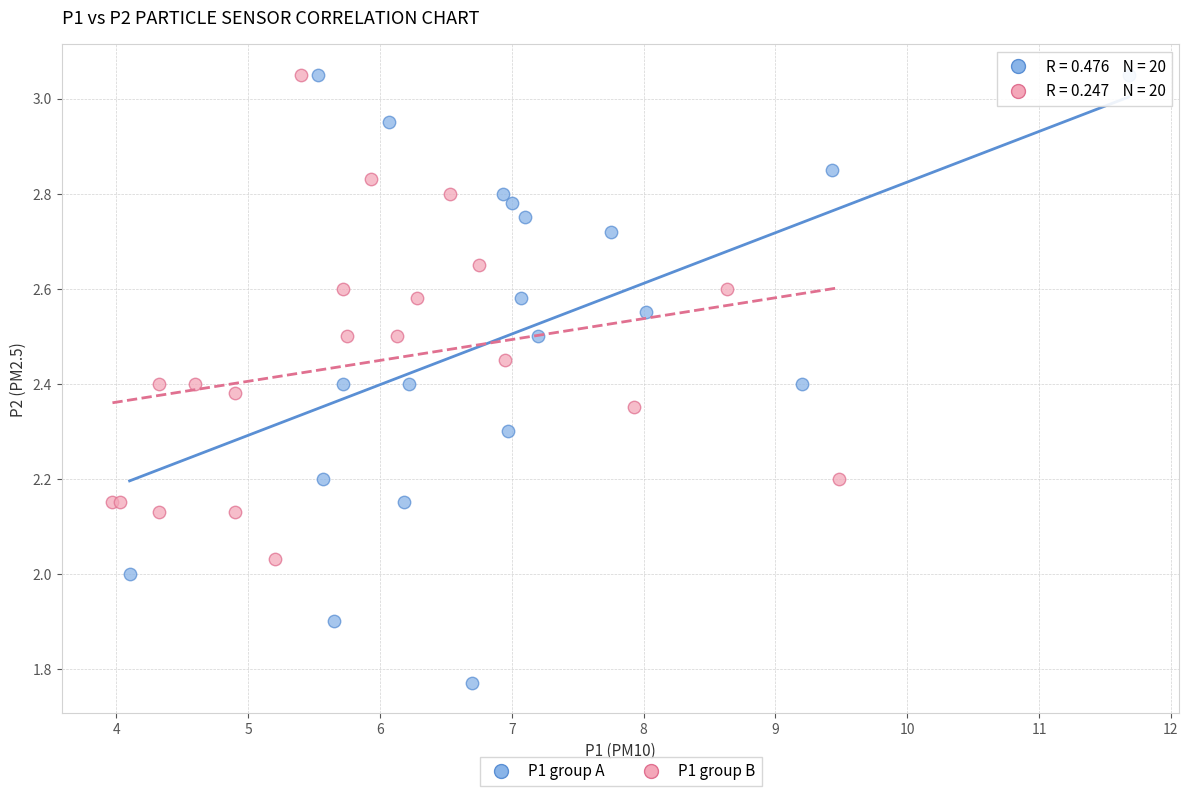

Which series contains the lowest Y value?

P1 group A